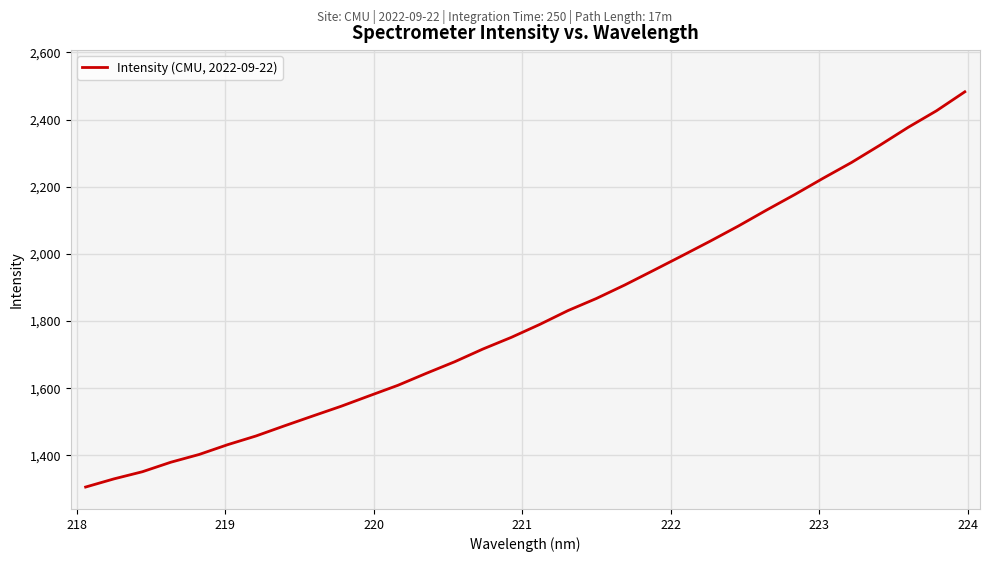

What is the difference between the maximum and minimum values?

1176.6